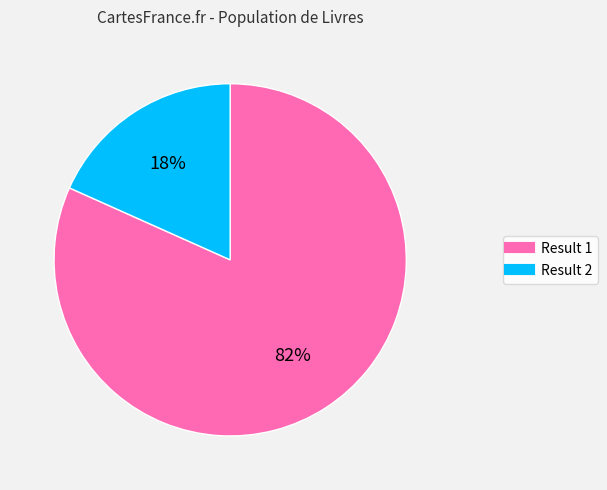

Does any single category account for the majority?

Yes